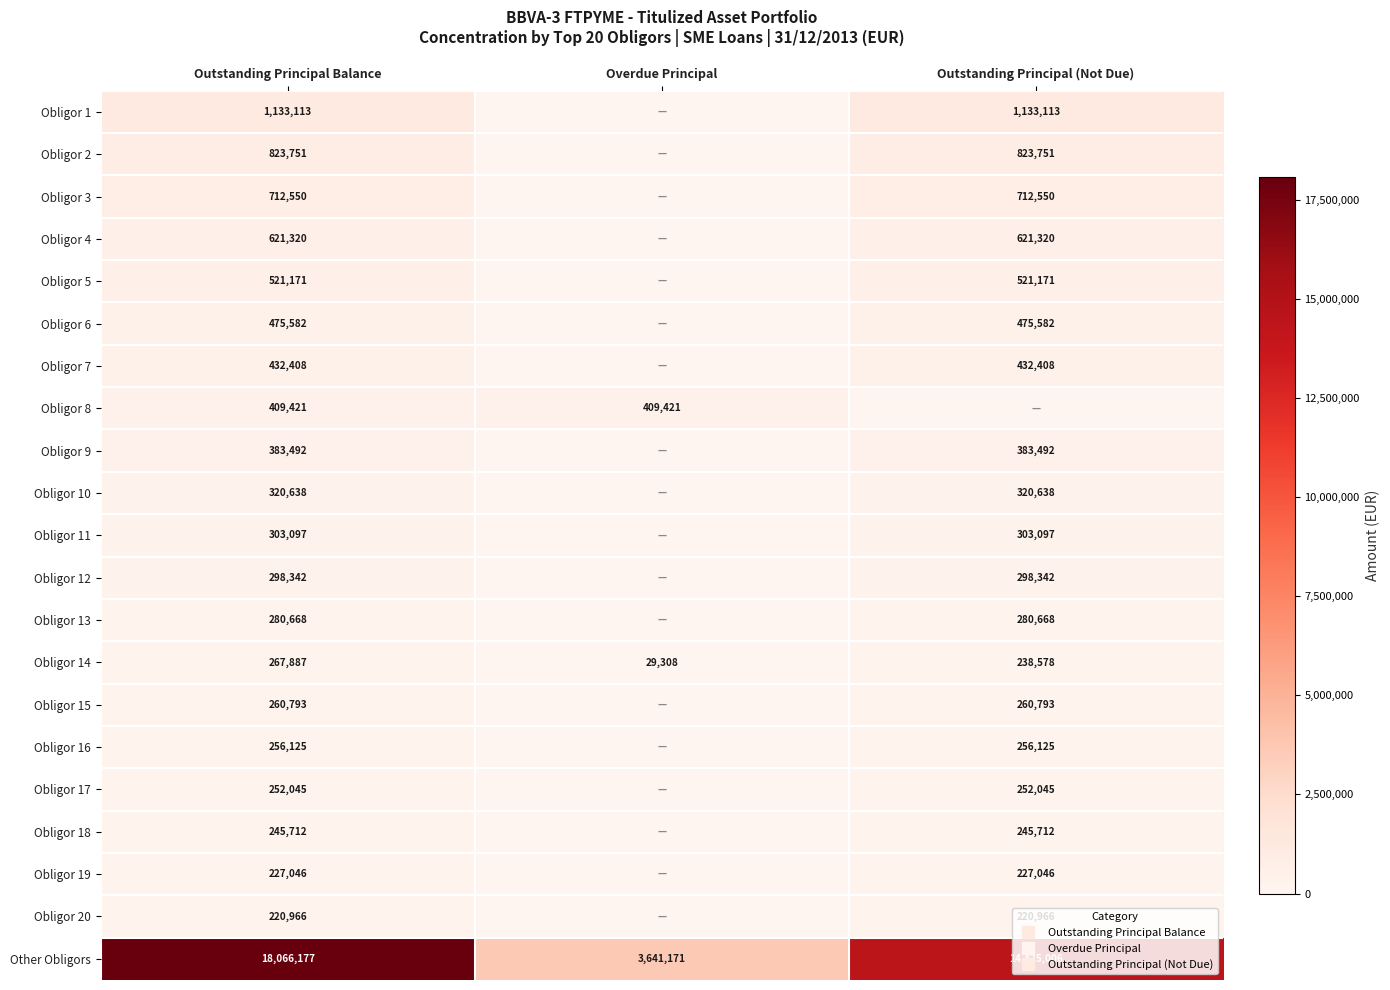

What is the maximum value shown in the chart?

18066177.1